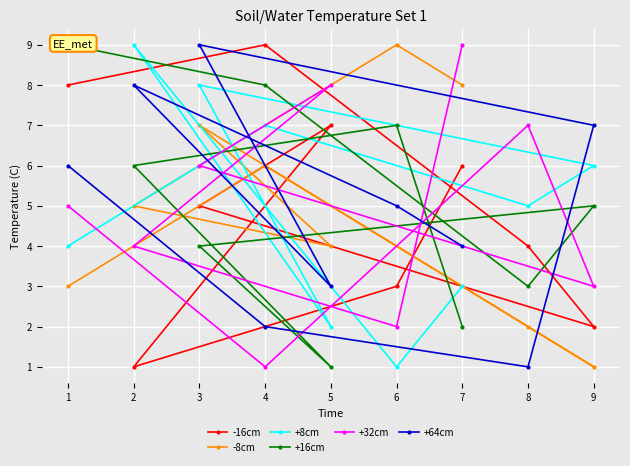

In +8cm, how many points are lower than both neighbors (excluding endpoints)?

3